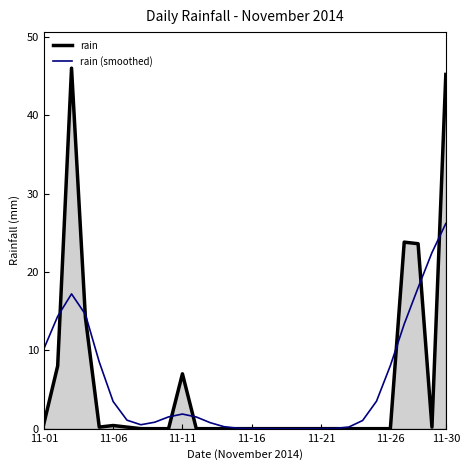

Which series has the widest spread of values?

rain